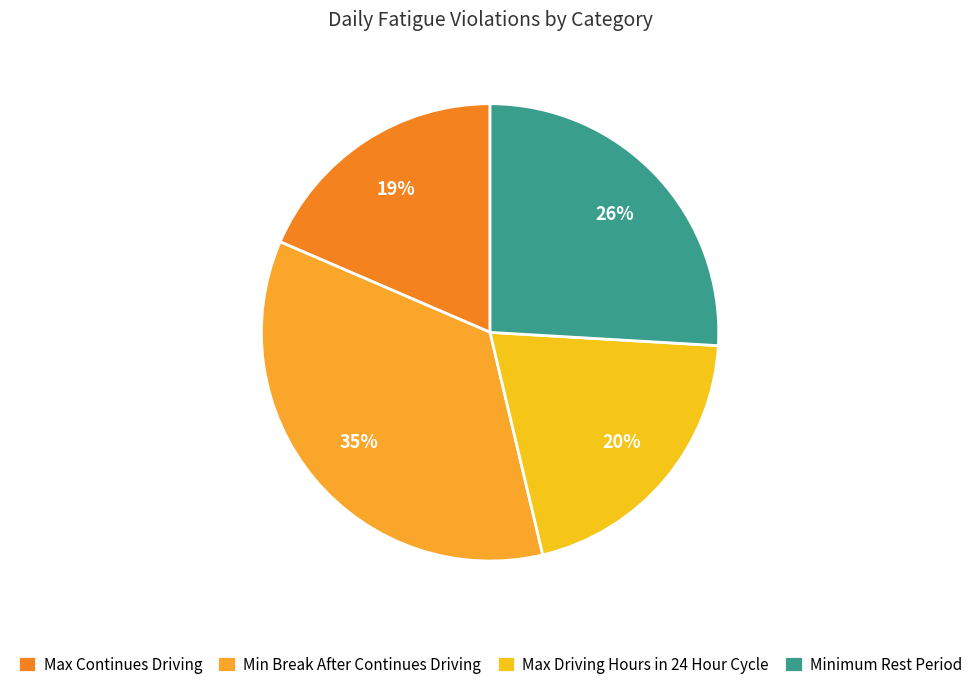

How many slices are in this pie chart?

4